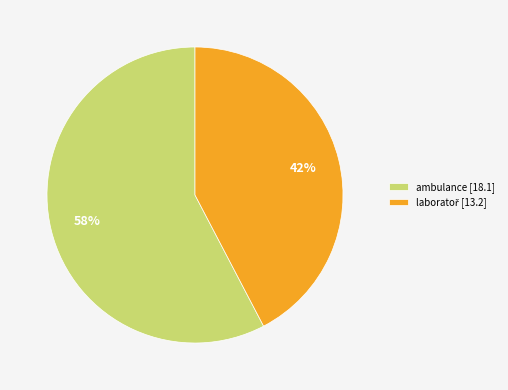

How many segments does this pie chart have?

2